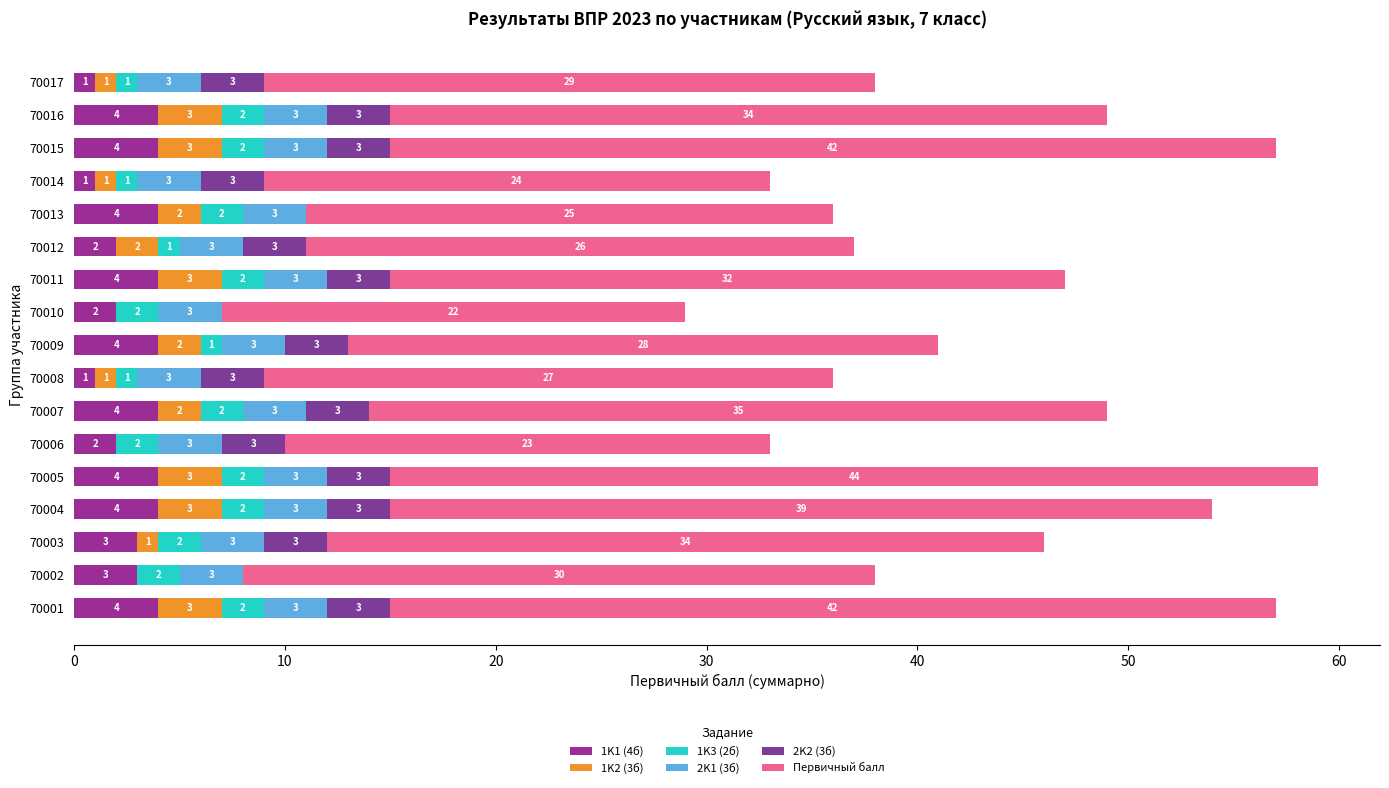

How many series are shown in this chart?

6